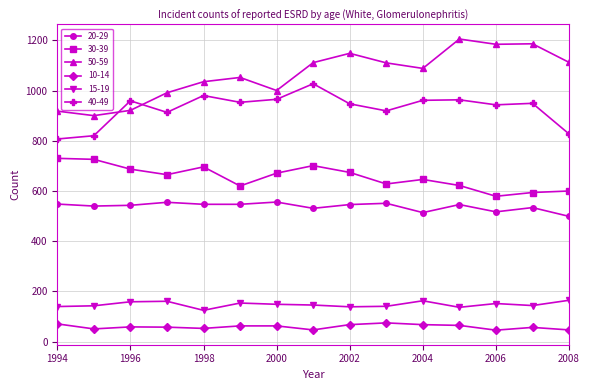

True or false: 40-49 and 15-19 cross at least once.

False